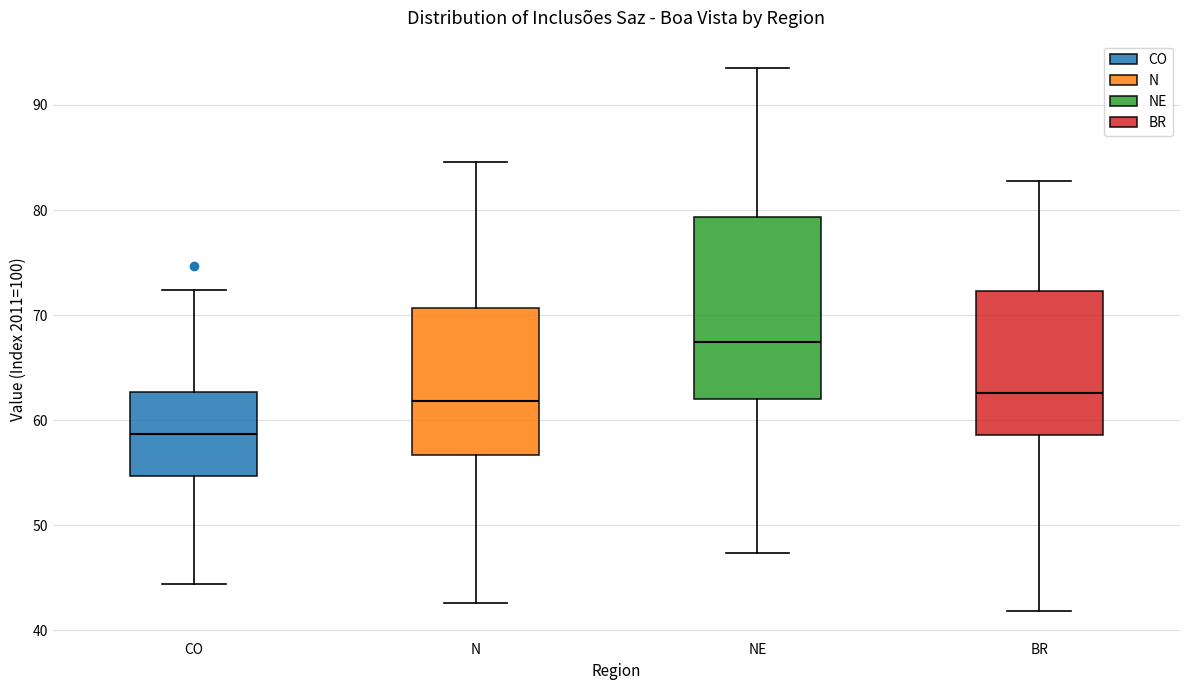

Which box is the tallest, from its lower edge to its upper edge?

NE